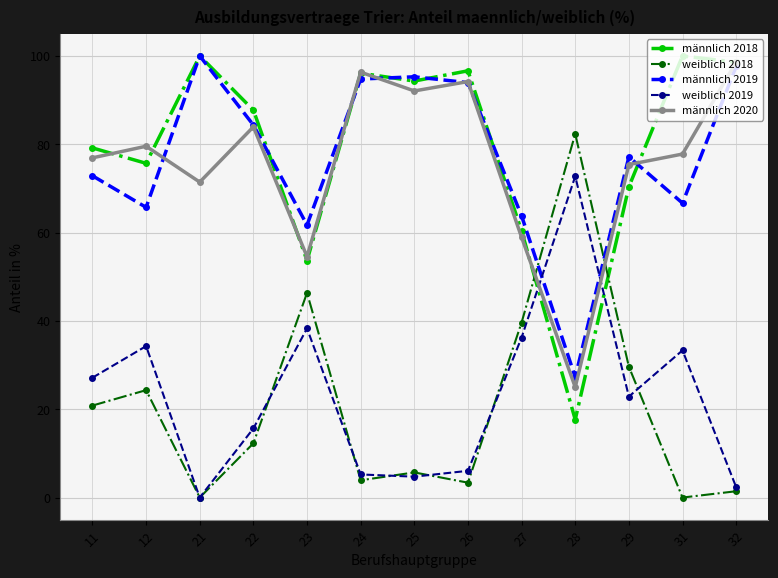

In männlich 2020, how many points are lower than both neighbors (excluding endpoints)?

4